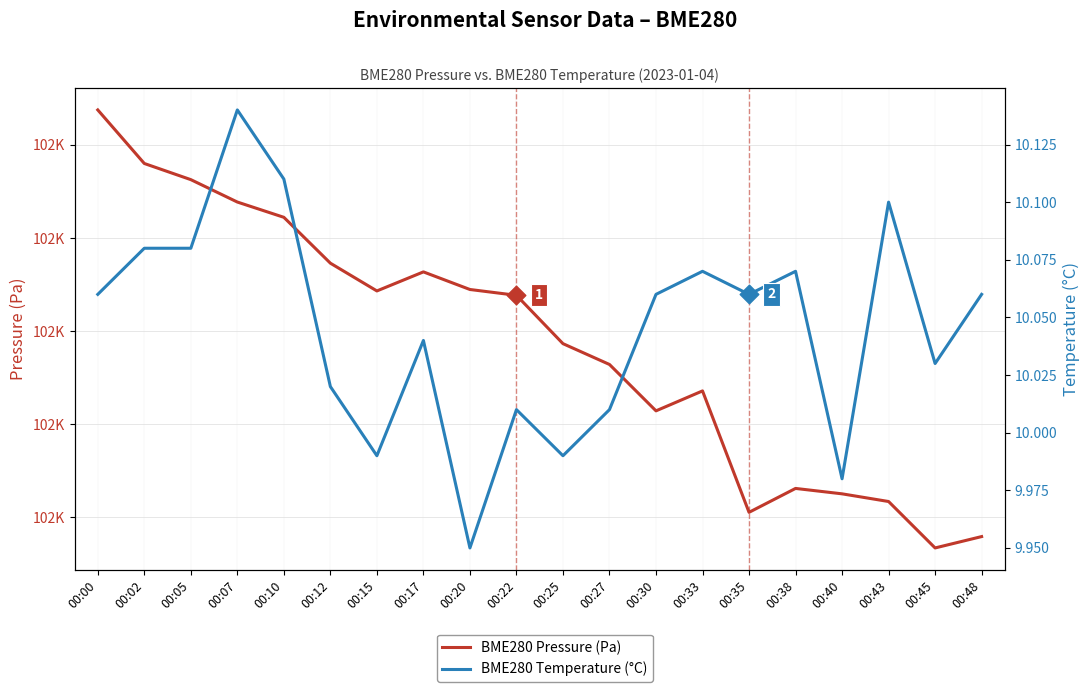

Is the value of BME280 Temperature (°C) at 00:48 greater than the value of BME280 Pressure (Pa) at 00:38?

No